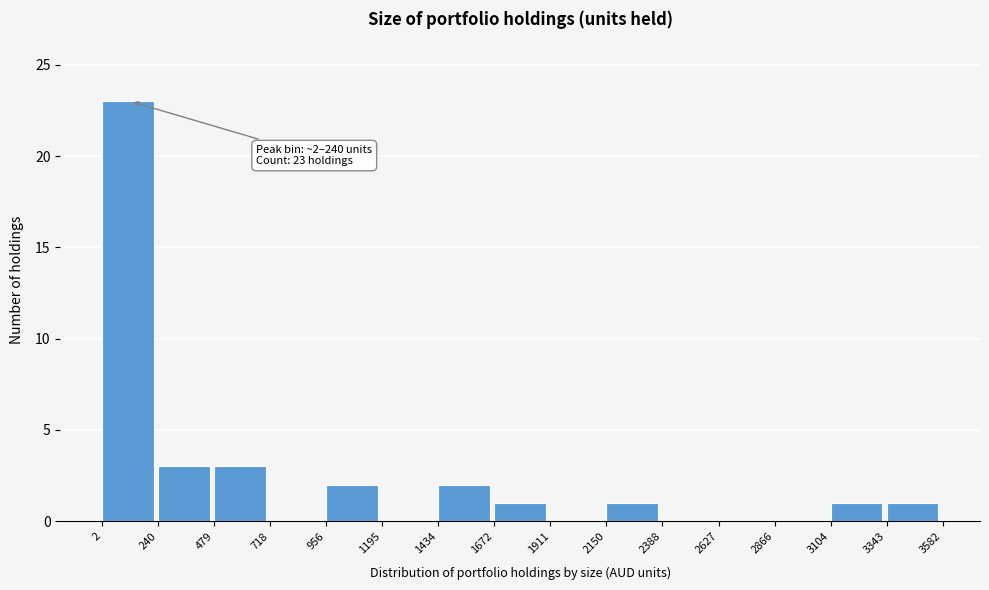

Over which range of the x-axis is the bar tallest?

2 to 240